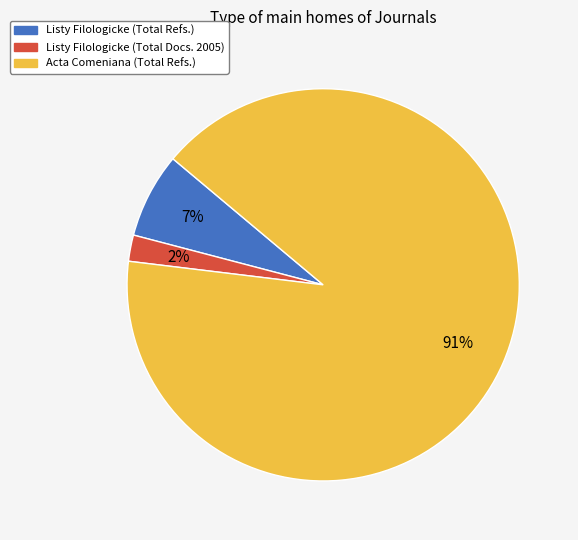

To the nearest percent, what is the average slice percentage?

33%